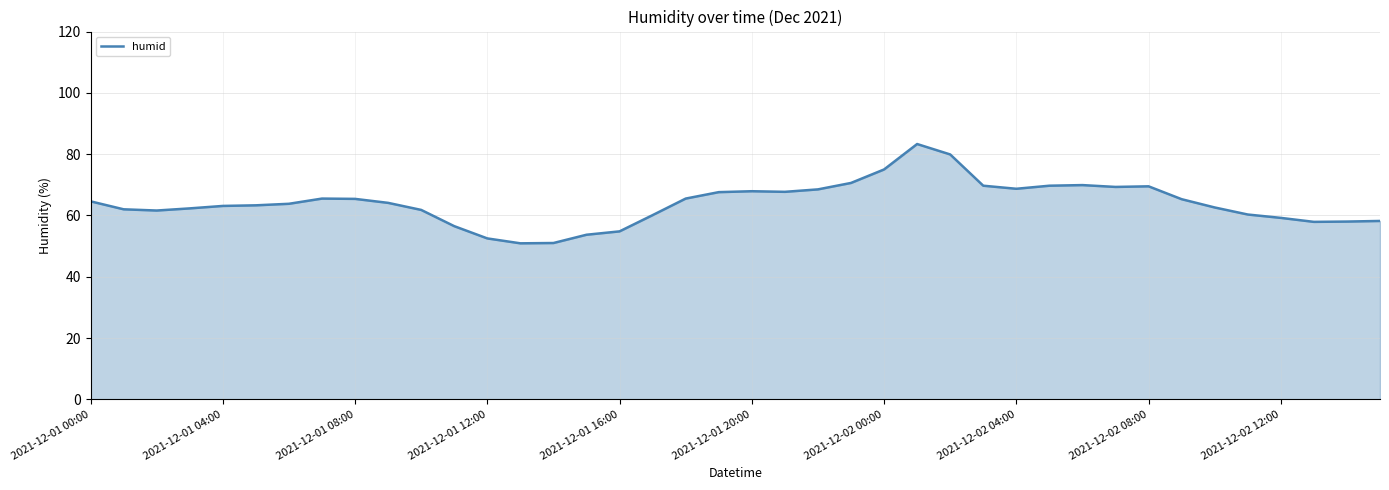

What is the minimum value shown in the chart?

50.9